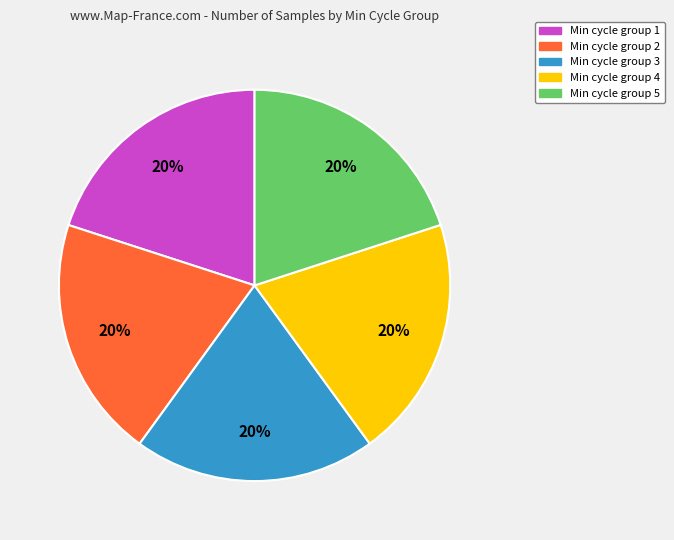

Does any single category account for the majority?

No